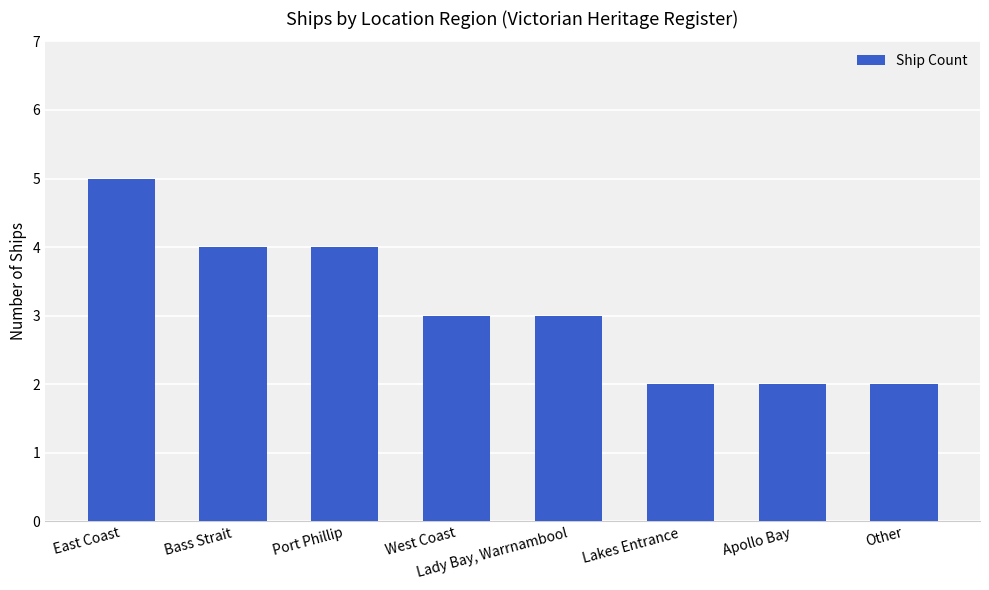

Reading left to right, what are all the values shown in this chart?

East Coast=5	Bass Strait=4	Port Phillip=4	West Coast=3	Lady Bay, Warrnambool=3	Lakes Entrance=2	Apollo Bay=2	Other=2